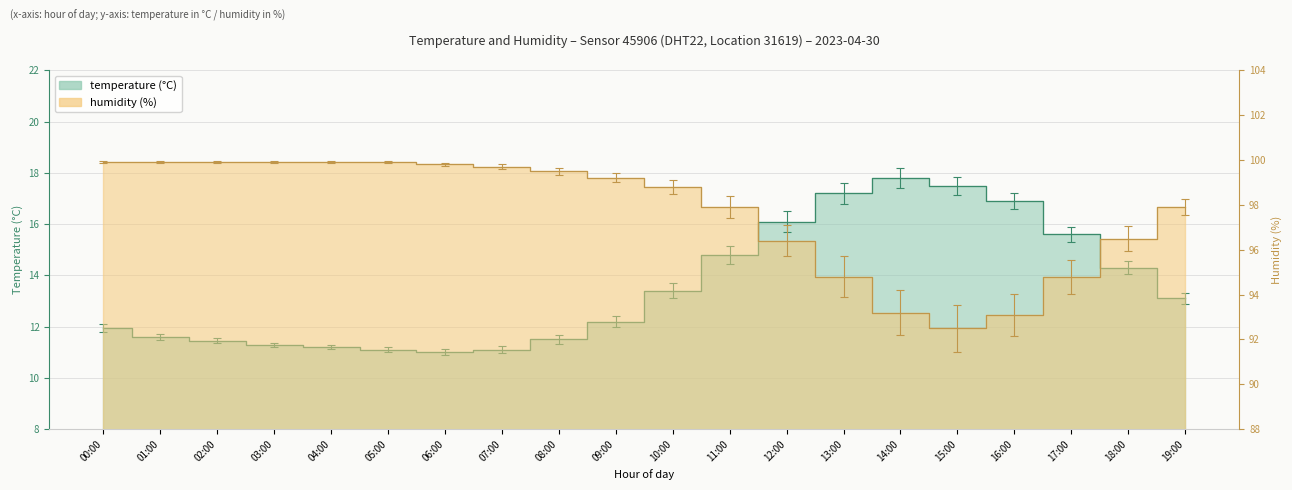

The humidity_step series shows 30.6 at 08:00. True or false?

False